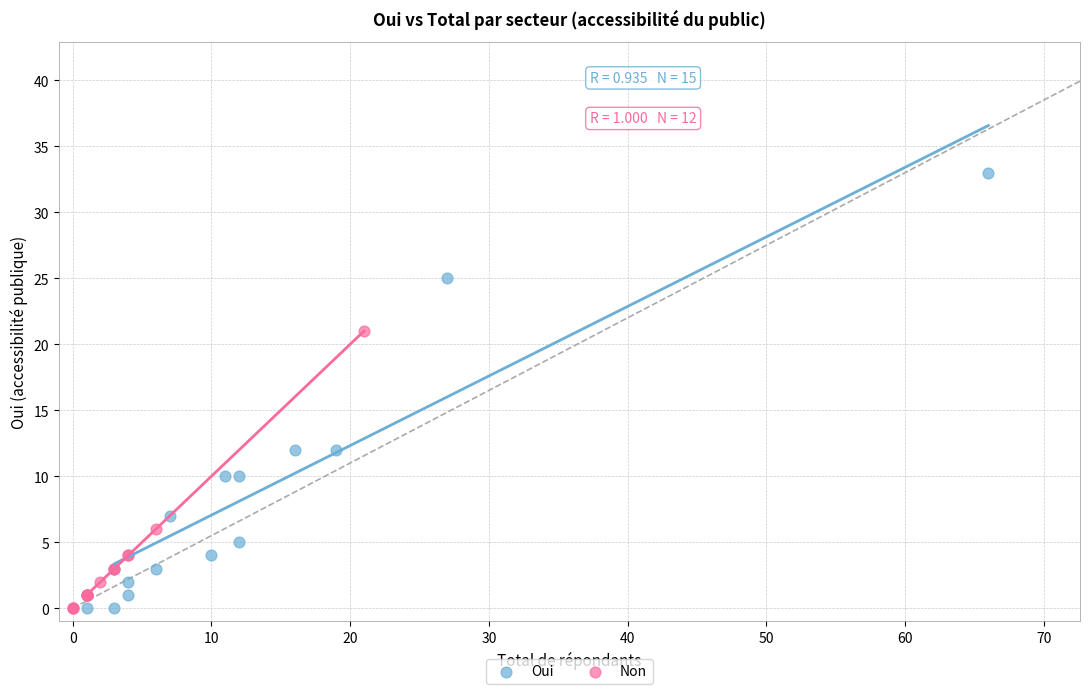

Which series contains the highest Y value?

Oui